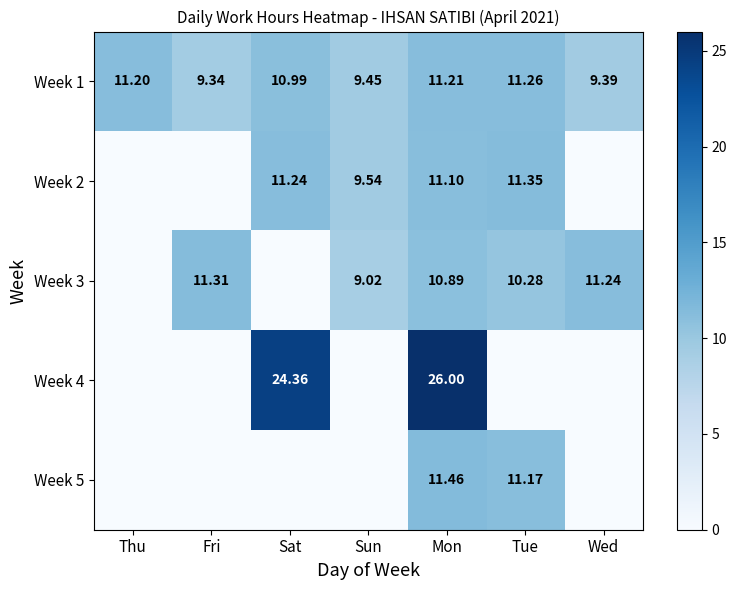

At which category is the sum across all series the highest?

Mon